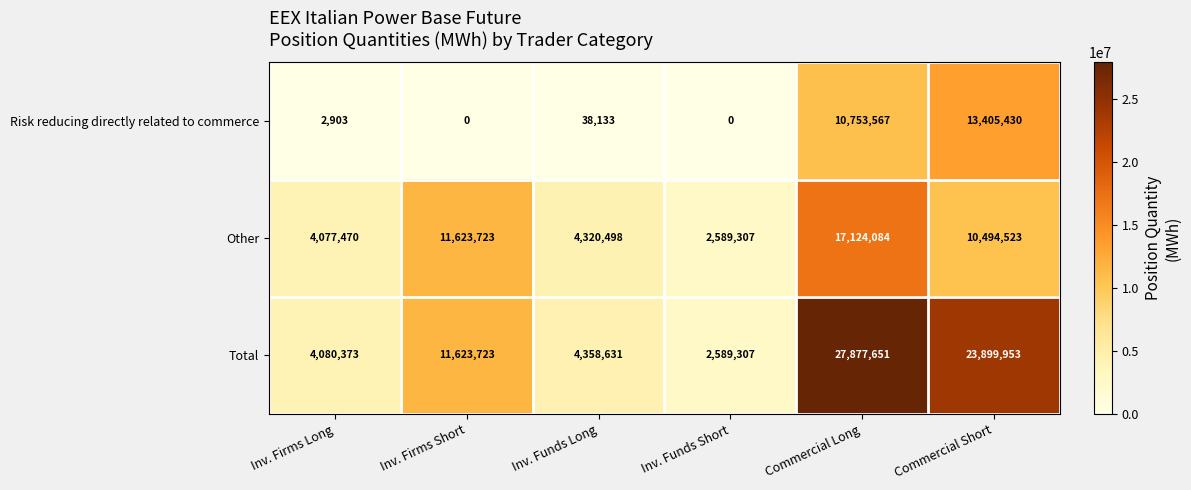

Reading right to left, transcribe all the data shown in this chart.

Risk reducing directly related to commerce: 13405430	10753567	0	38133	0	2903
Other: 10494523	17124084	2589307	4320498	11623723	4077470
Total: 23899953	27877651	2589307	4358631	11623723	4080373